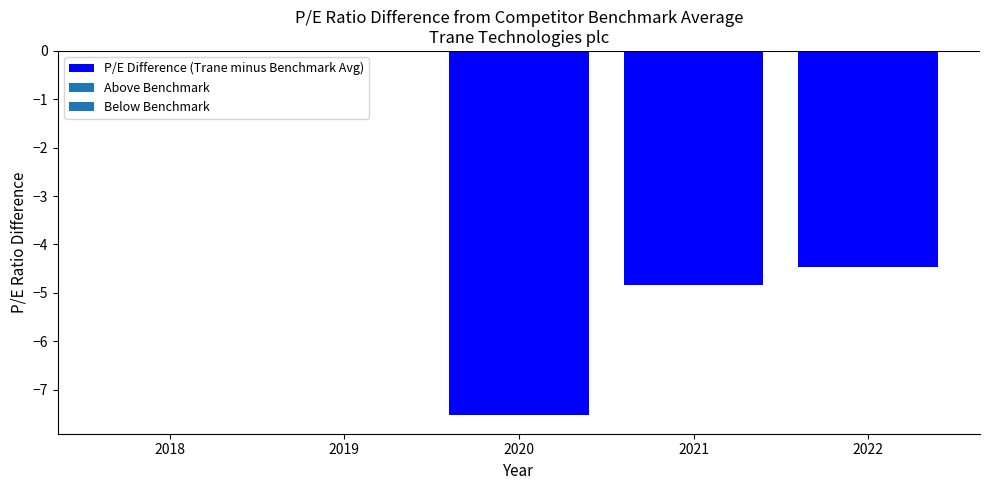

Which has a higher value, 2021 or 2022?

2022